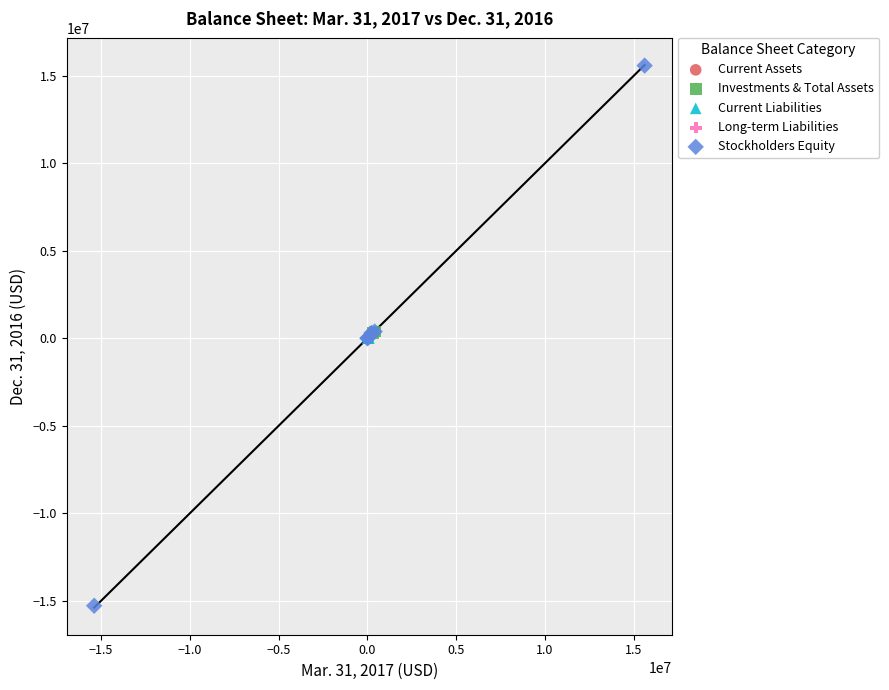

What are all the series names shown in the legend?

Current Assets, Investments & Total Assets, Current Liabilities, Long-term Liabilities, Stockholders Equity